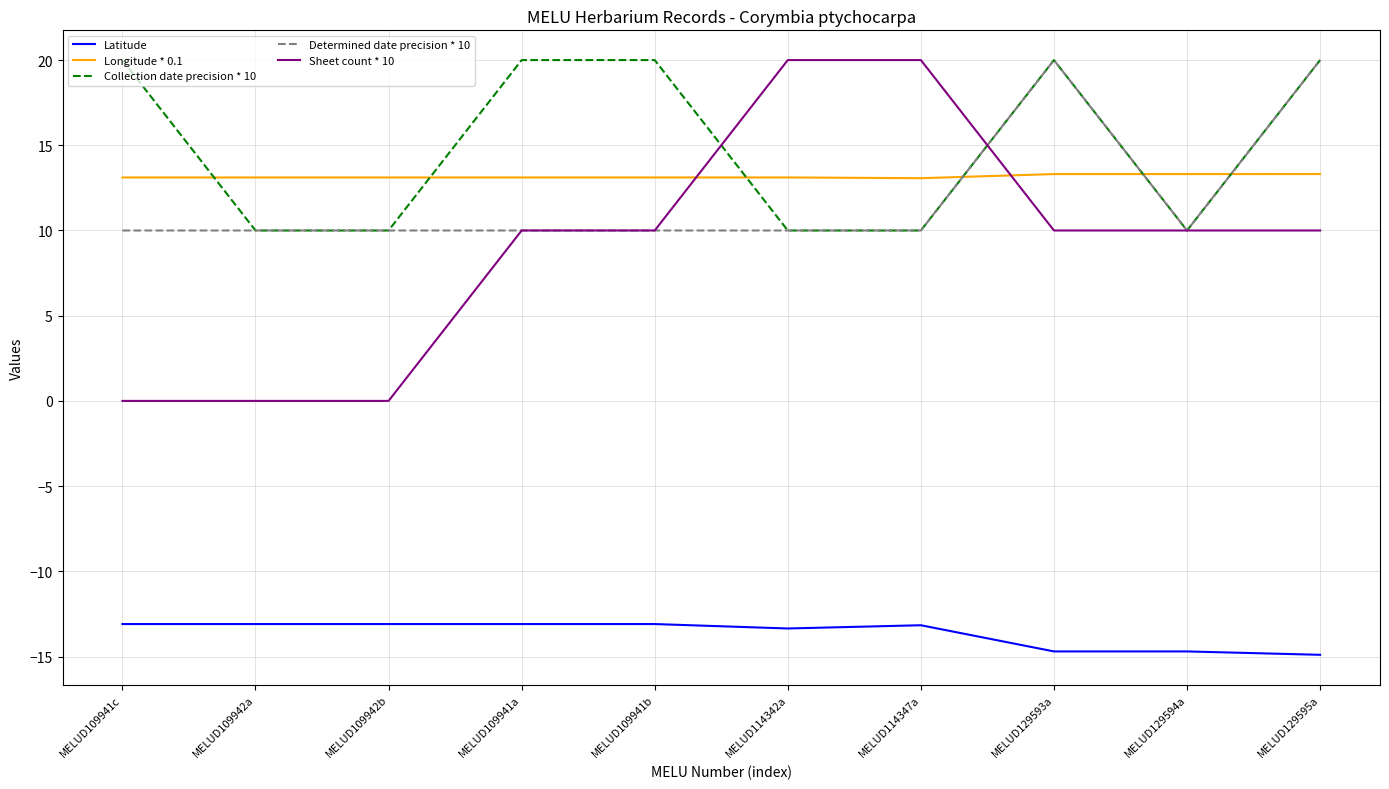

What is the maximum value for Determined date precision * 10?

20.0